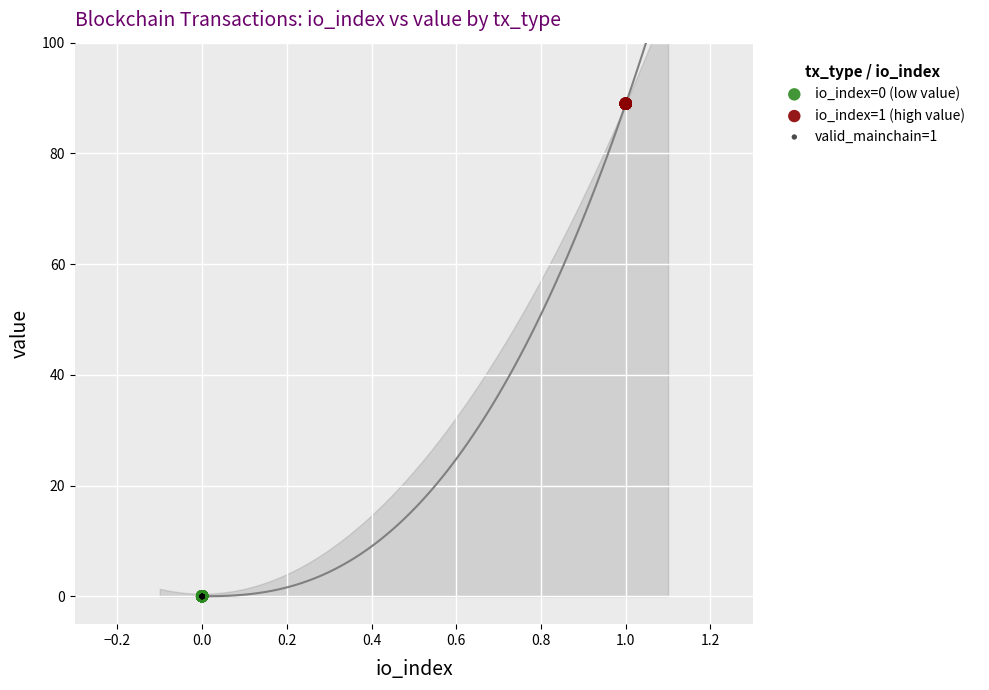

Which series contains the highest Y value?

io_index=1 (high value)